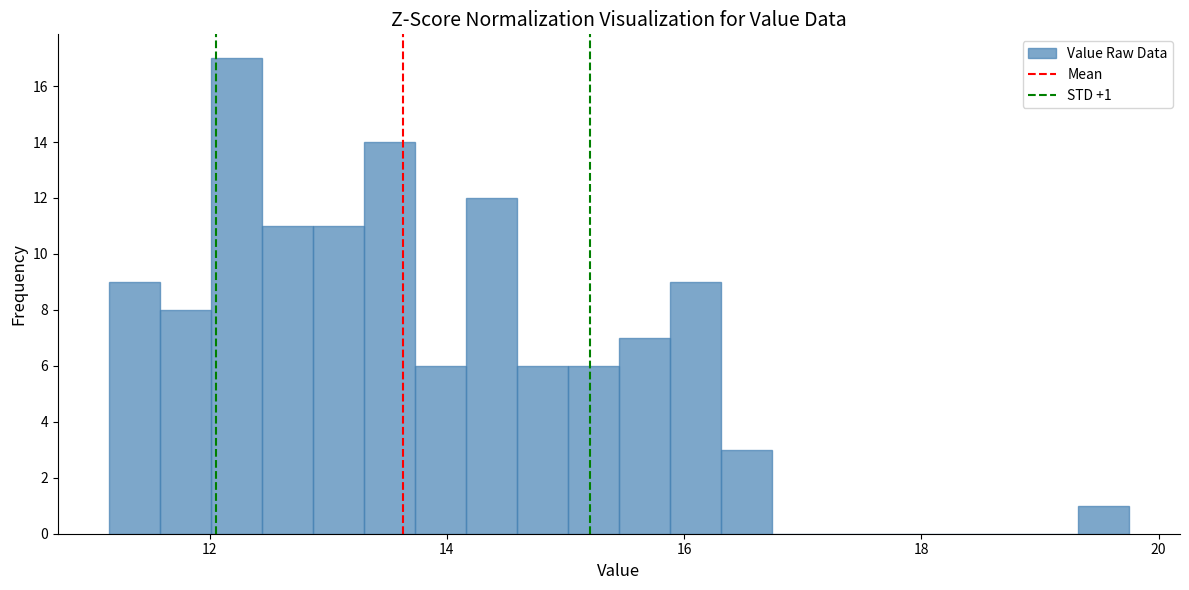

Read against the x-axis, roughly where is the centre of the tallest bar?

12.2